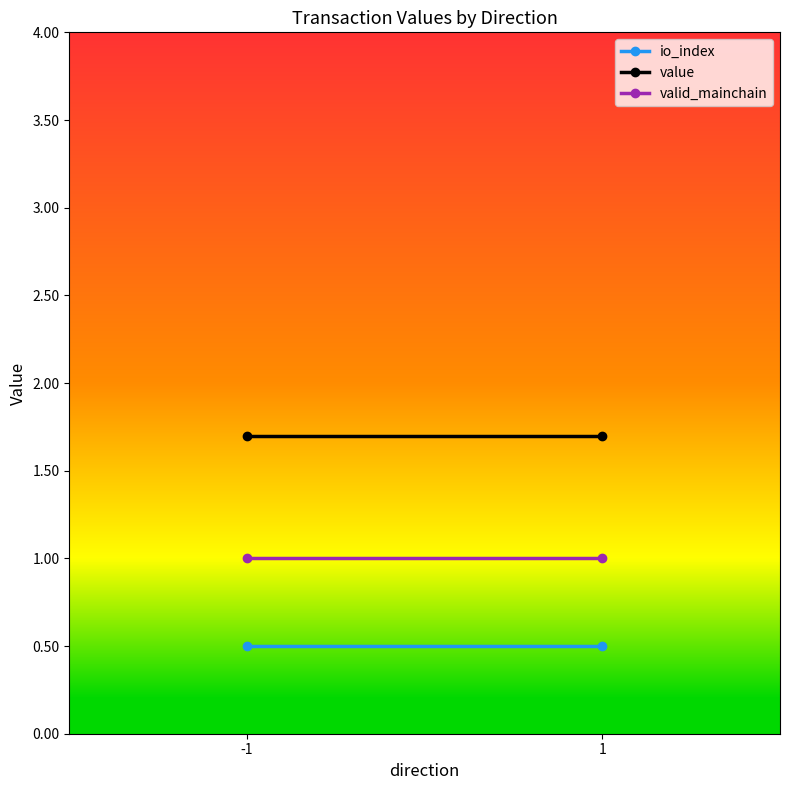

Reading left to right, what are all the values shown in this chart?

io_index: -1=0.5	1=0.5
value: -1=1.7	1=1.7
valid_mainchain: -1=1.0	1=1.0